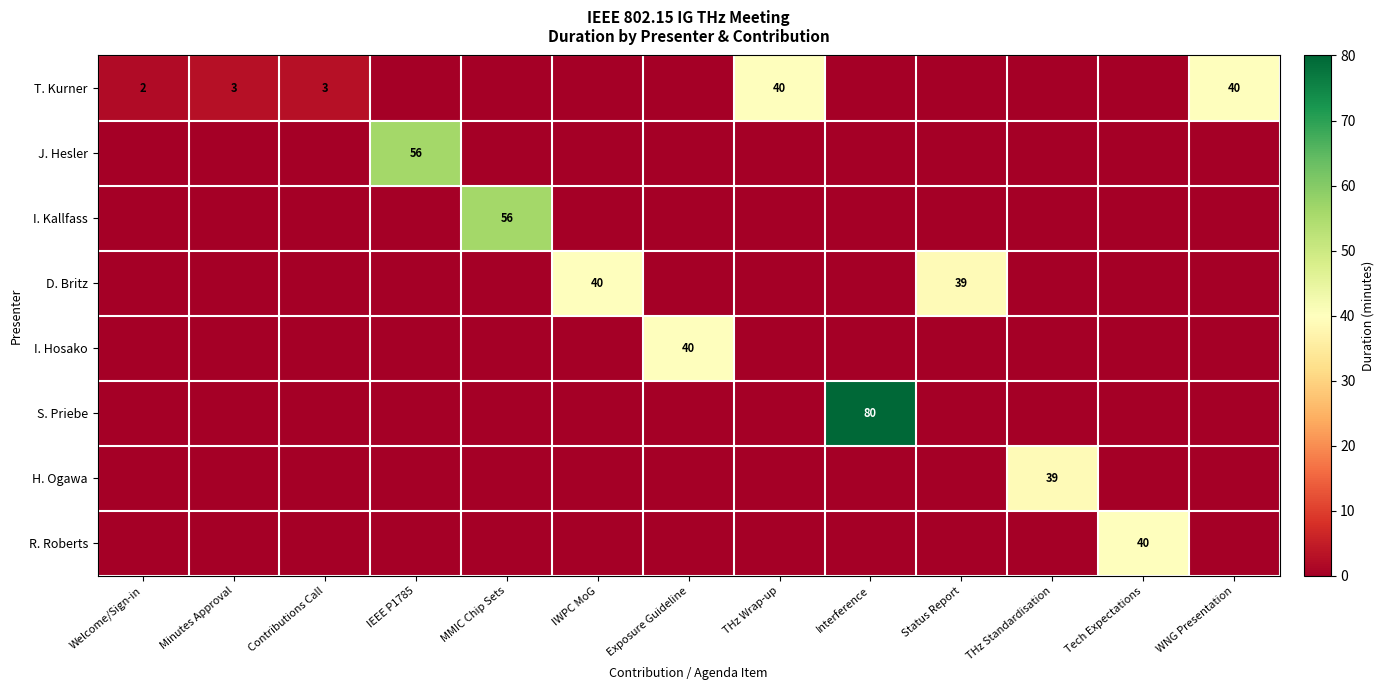

Is it true that S. Priebe equals 80 at Interference?

True